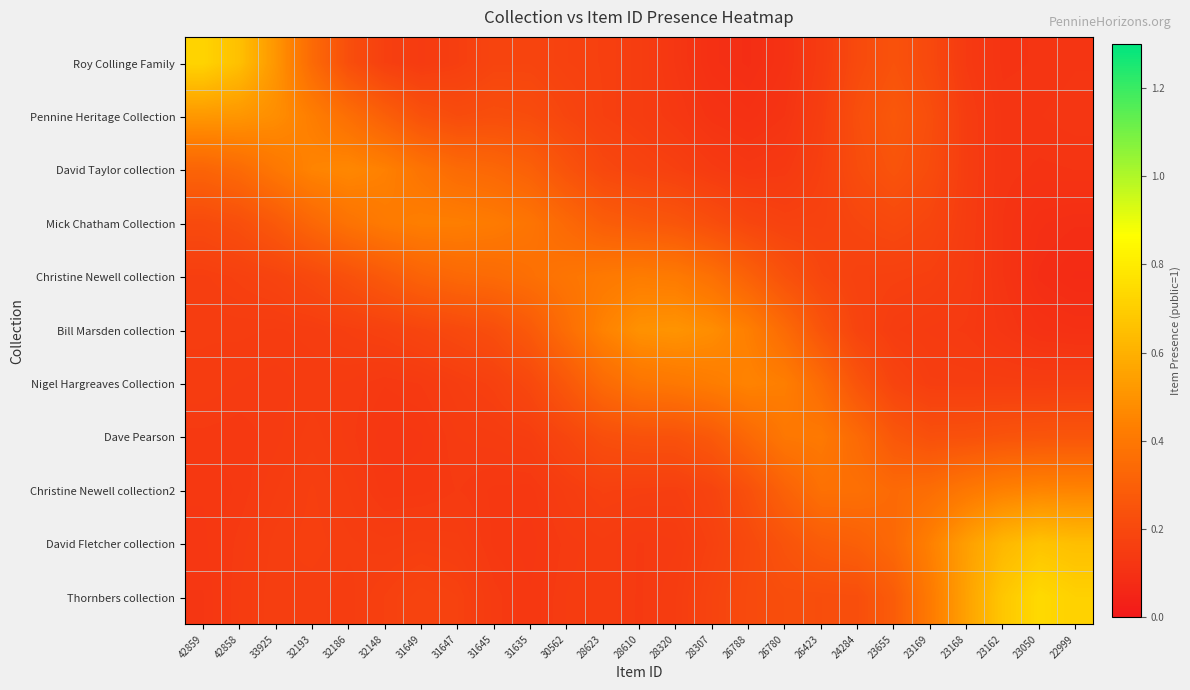

Reading left to right, what are all the values shown in this chart?

Roy Collinge Family: 42859=0.7	42858=0.7	33925=0.5	32193=0.3	32186=0.2	32148=0.2	31649=0.1	31647=0.2	31645=0.2	31635=0.2	30562=0.2	28623=0.2	28610=0.2	28320=0.1	28307=0.1	26788=0.1	26780=0.1	26423=0.1	24284=0.2	23655=0.2	23169=0.2	23168=0.1	23162=0.1	23050=0.1	22999=0.1
Pennine Heritage Collection: 42859=0.5	42858=0.5	33925=0.5	32193=0.4	32186=0.4	32148=0.3	31649=0.2	31647=0.2	31645=0.2	31635=0.2	30562=0.2	28623=0.2	28610=0.2	28320=0.1	28307=0.1	26788=0.1	26780=0.1	26423=0.2	24284=0.2	23655=0.3	23169=0.2	23168=0.2	23162=0.1	23050=0.1	22999=0.1
David Taylor collection: 42859=0.3	42858=0.3	33925=0.4	32193=0.4	32186=0.5	32148=0.4	31649=0.4	31647=0.3	31645=0.3	31635=0.3	30562=0.2	28623=0.2	28610=0.2	28320=0.2	28307=0.1	26788=0.1	26780=0.1	26423=0.2	24284=0.2	23655=0.2	23169=0.2	23168=0.2	23162=0.1	23050=0.1	22999=0.1
Mick Chatham Collection: 42859=0.2	42858=0.2	33925=0.3	32193=0.3	32186=0.4	32148=0.4	31649=0.4	31647=0.4	31645=0.4	31635=0.4	30562=0.3	28623=0.3	28610=0.3	28320=0.3	28307=0.2	26788=0.2	26780=0.2	26423=0.2	24284=0.2	23655=0.2	23169=0.2	23168=0.2	23162=0.1	23050=0.1	22999=0.1
Christine Newell collection: 42859=0.2	42858=0.2	33925=0.2	32193=0.2	32186=0.2	32148=0.3	31649=0.3	31647=0.3	31645=0.3	31635=0.4	30562=0.4	28623=0.4	28610=0.4	28320=0.4	28307=0.4	26788=0.3	26780=0.2	26423=0.2	24284=0.2	23655=0.2	23169=0.2	23168=0.1	23162=0.1	23050=0.1	22999=0.1
Bill Marsden collection: 42859=0.2	42858=0.2	33925=0.2	32193=0.2	32186=0.2	32148=0.2	31649=0.2	31647=0.2	31645=0.2	31635=0.3	30562=0.4	28623=0.4	28610=0.5	28320=0.5	28307=0.5	26788=0.4	26780=0.3	26423=0.3	24284=0.2	23655=0.2	23169=0.1	23168=0.1	23162=0.1	23050=0.1	22999=0.1
Nigel Hargreaves Collection: 42859=0.2	42858=0.1	33925=0.1	32193=0.1	32186=0.1	32148=0.1	31649=0.1	31647=0.2	31645=0.2	31635=0.2	30562=0.3	28623=0.3	28610=0.4	28320=0.4	28307=0.4	26788=0.4	26780=0.4	26423=0.3	24284=0.3	23655=0.2	23169=0.2	23168=0.2	23162=0.2	23050=0.2	22999=0.2
Dave Pearson: 42859=0.1	42858=0.1	33925=0.1	32193=0.2	32186=0.1	32148=0.1	31649=0.1	31647=0.1	31645=0.2	31635=0.2	30562=0.2	28623=0.2	28610=0.2	28320=0.2	28307=0.3	26788=0.3	26780=0.4	26423=0.4	24284=0.3	23655=0.3	23169=0.2	23168=0.2	23162=0.2	23050=0.3	22999=0.3
Christine Newell collection2: 42859=0.1	42858=0.1	33925=0.2	32193=0.2	32186=0.2	32148=0.1	31649=0.1	31647=0.1	31645=0.1	31635=0.1	30562=0.2	28623=0.2	28610=0.2	28320=0.2	28307=0.2	26788=0.2	26780=0.3	26423=0.4	24284=0.4	23655=0.3	23169=0.4	23168=0.4	23162=0.4	23050=0.5	22999=0.5
David Fletcher collection: 42859=0.1	42858=0.1	33925=0.2	32193=0.2	32186=0.2	32148=0.2	31649=0.2	31647=0.2	31645=0.1	31635=0.1	30562=0.1	28623=0.2	28610=0.1	28320=0.1	28307=0.2	26788=0.2	26780=0.2	26423=0.3	24284=0.3	23655=0.3	23169=0.4	23168=0.5	23162=0.6	23050=0.7	22999=0.6
Thornbers collection: 42859=0.1	42858=0.1	33925=0.2	32193=0.2	32186=0.2	32148=0.2	31649=0.2	31647=0.2	31645=0.1	31635=0.1	30562=0.1	28623=0.2	28610=0.1	28320=0.2	28307=0.2	26788=0.2	26780=0.2	26423=0.2	24284=0.2	23655=0.3	23169=0.4	23168=0.6	23162=0.7	23050=0.7	22999=0.7